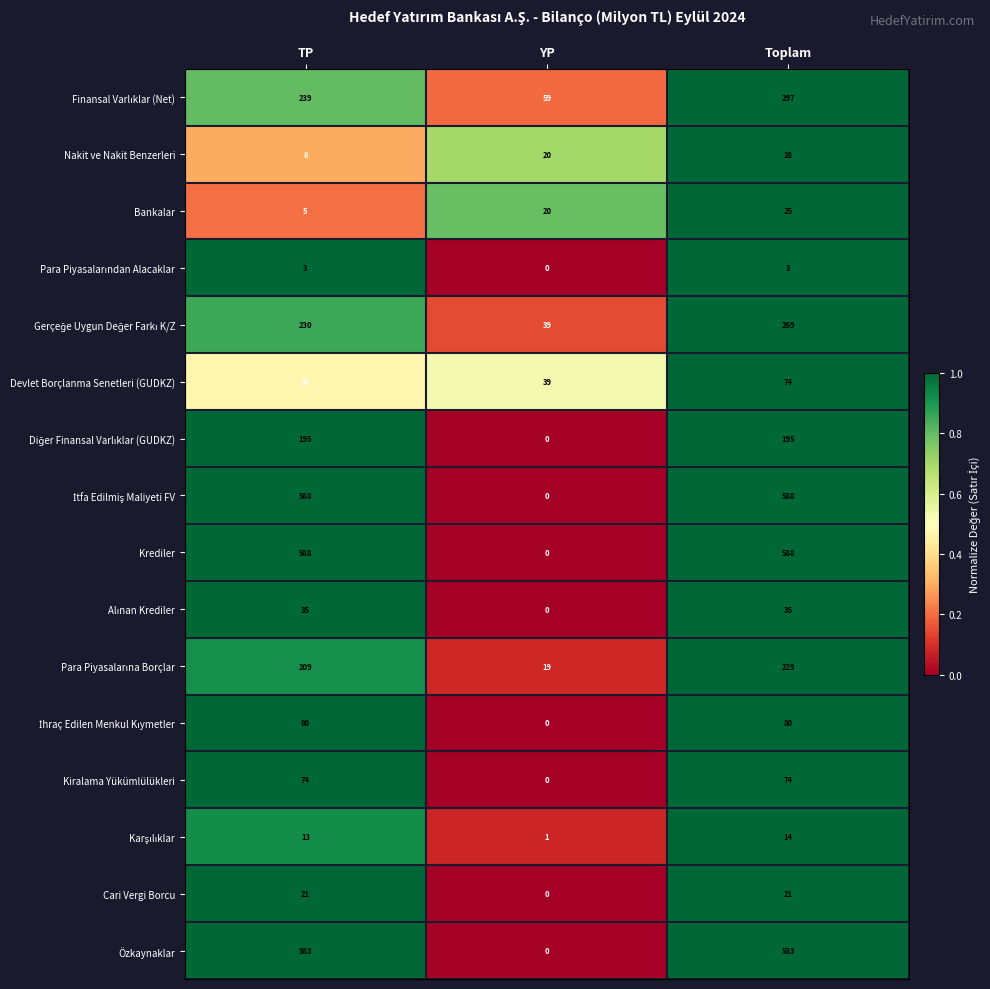

How many distinct data groups are displayed?

16